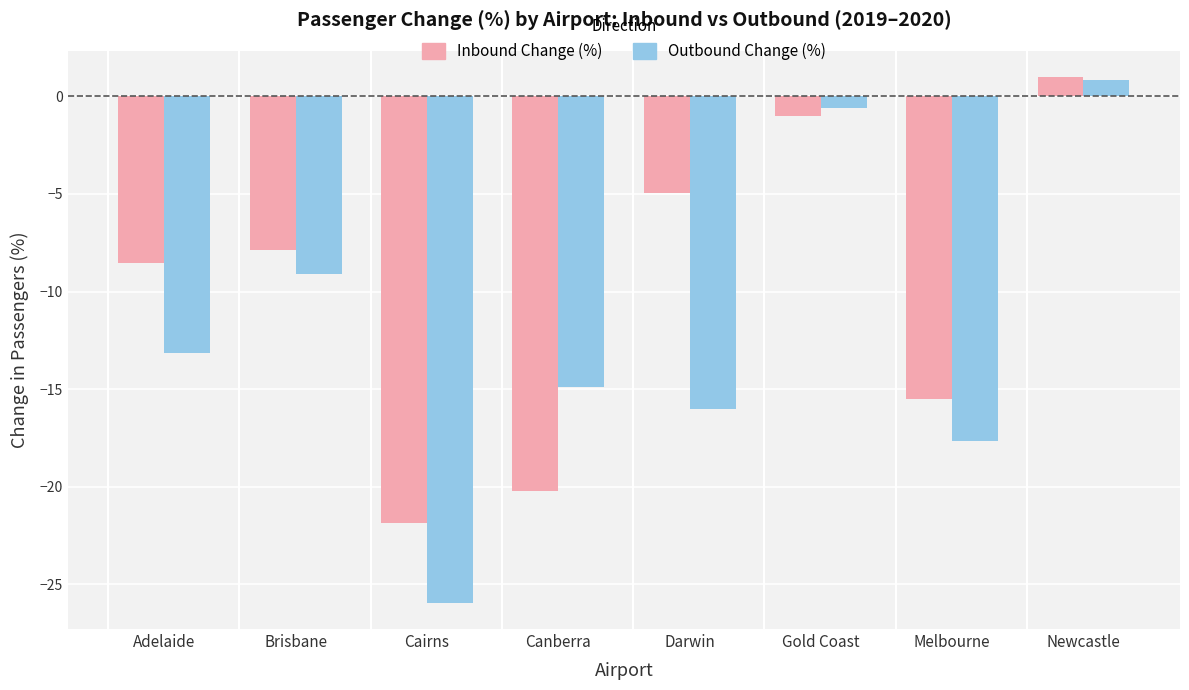

How many bars are there in total?

16